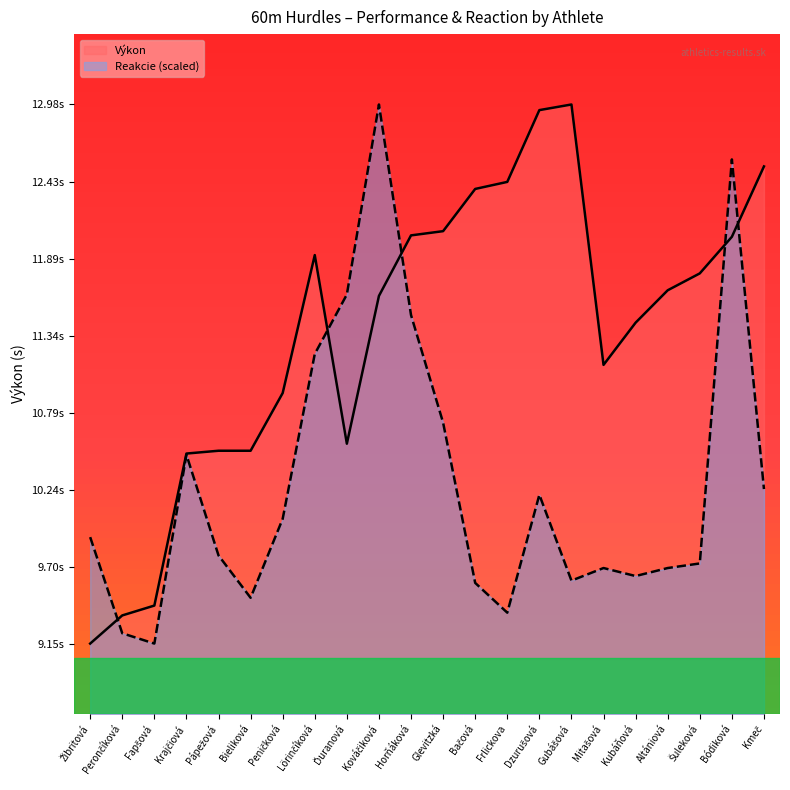

How many categories are shown in the chart?

22